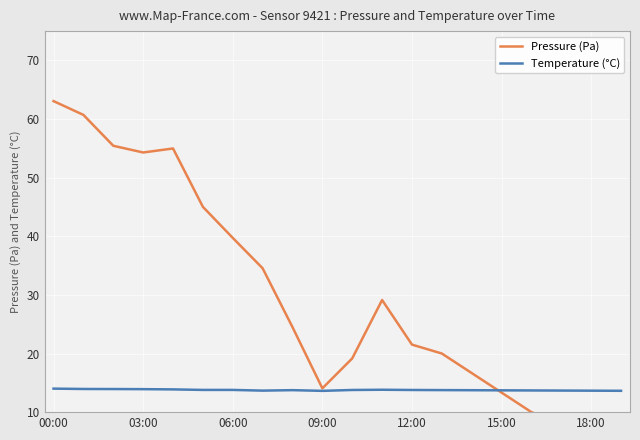

True or false: Temperature (°C) has a value of 3.3 at 15:00.

False